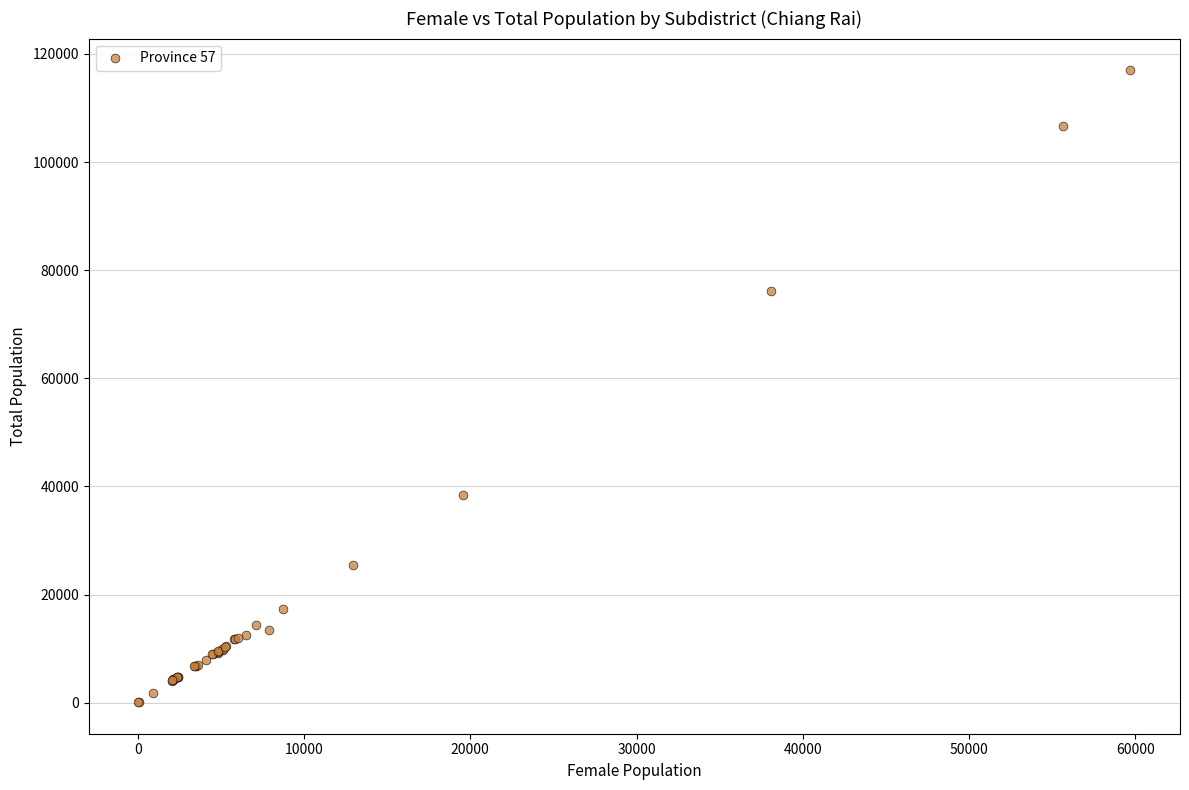

What Y value in the scatter plot is closest to 58544?

76129